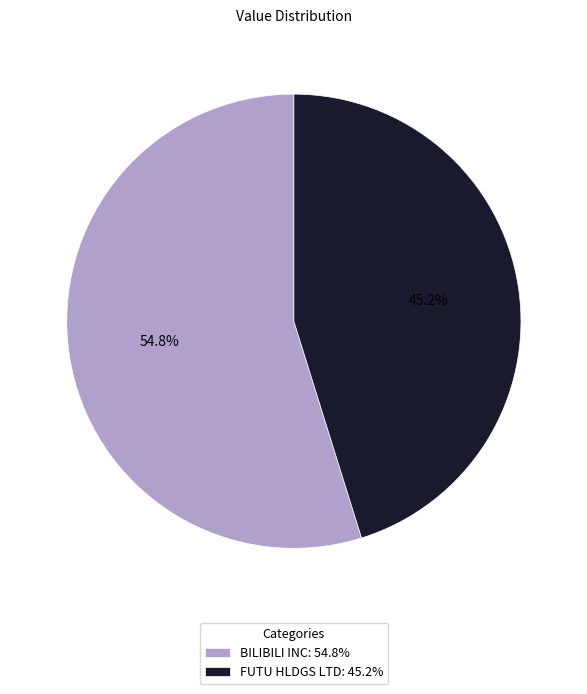

What percentage is the FUTU HLDGS LTD slice, to the nearest percent?

45%